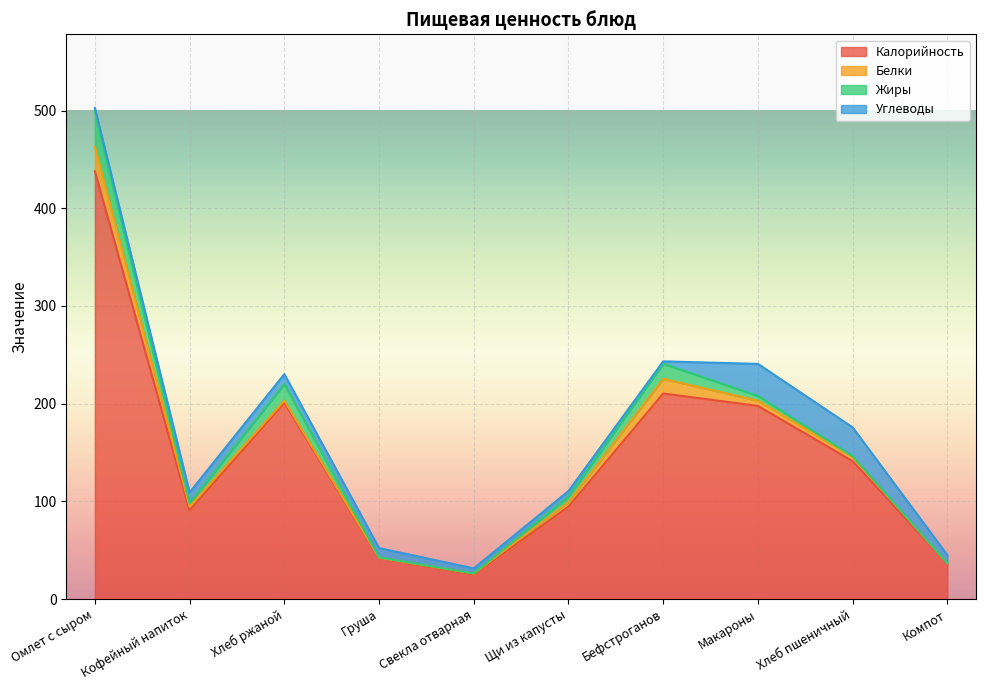

Between Щи из капусты and Компот, which is larger?

Щи из капусты